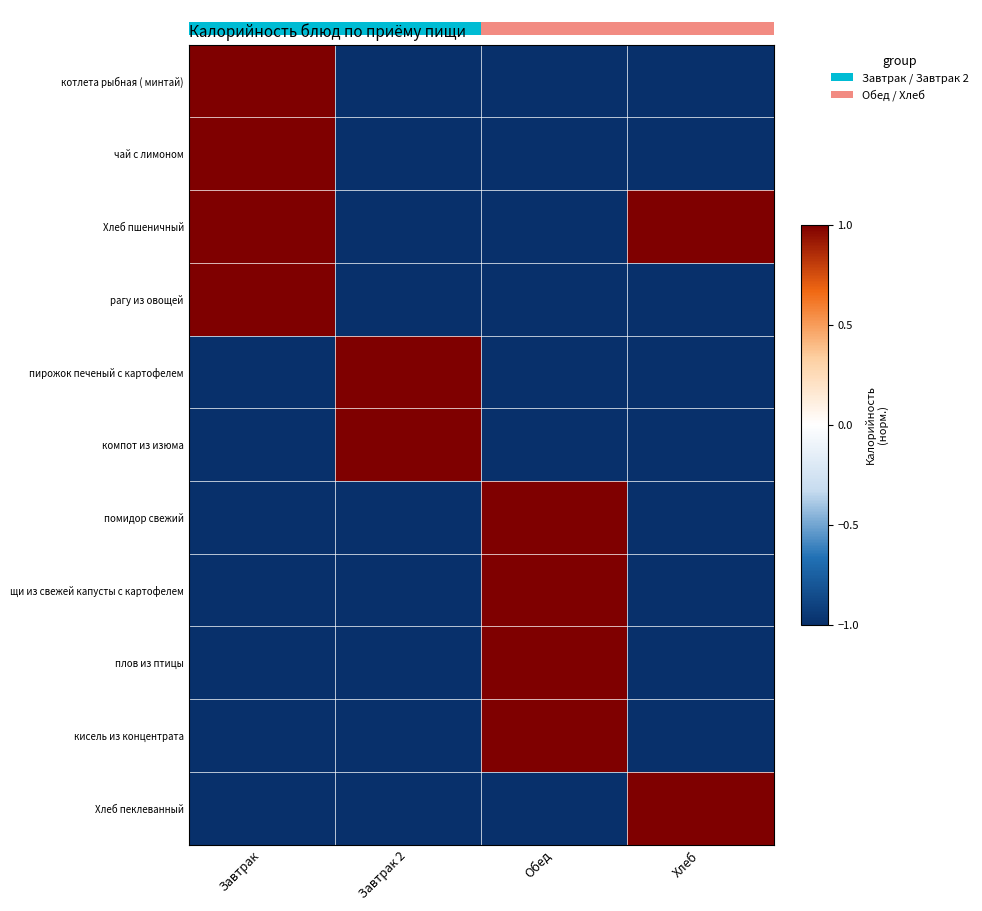

The row_1 series shows -1 at 1.5. True or false?

False